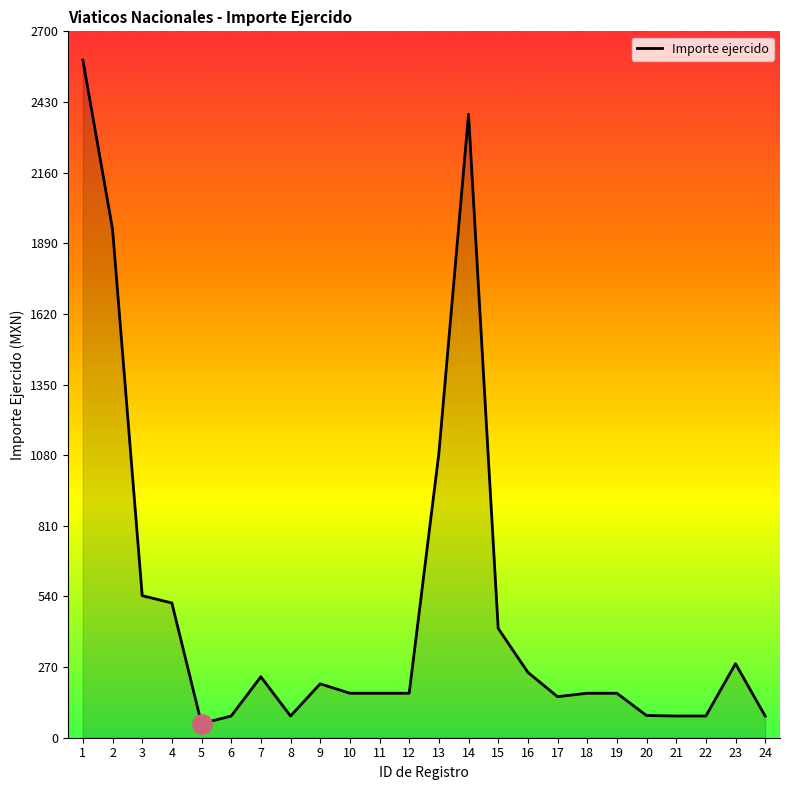

What is the ratio of the value at 13 to the value at 10?

6.4